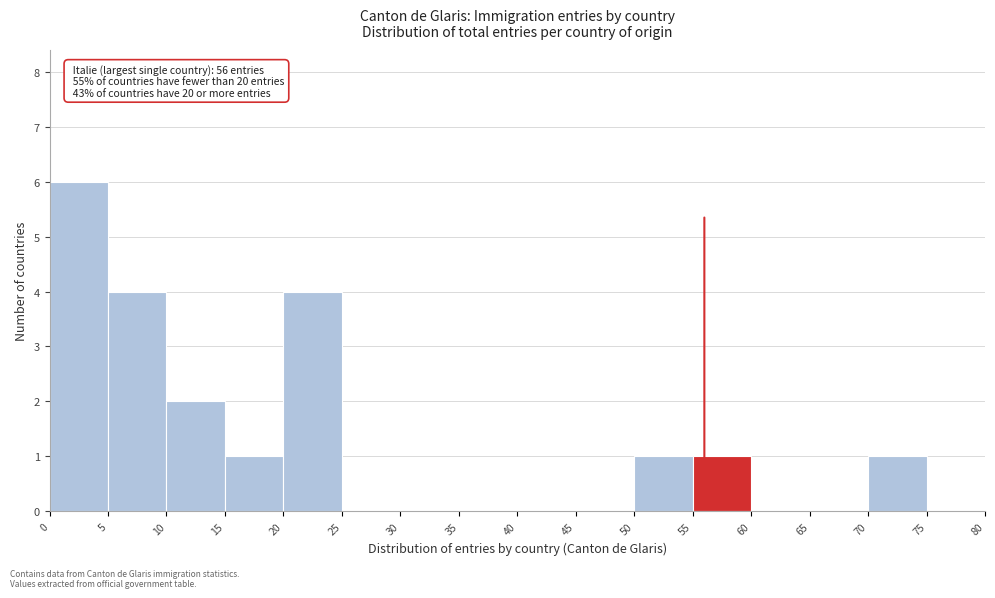

Over which range of the x-axis is the bar tallest?

0 to 5